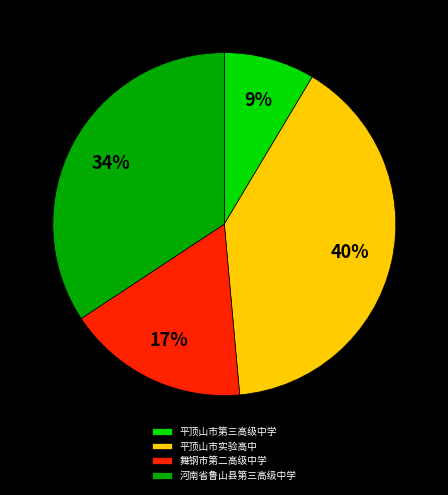

To the nearest percent, what portion does 平顶山市第三高级中学 represent?

9%